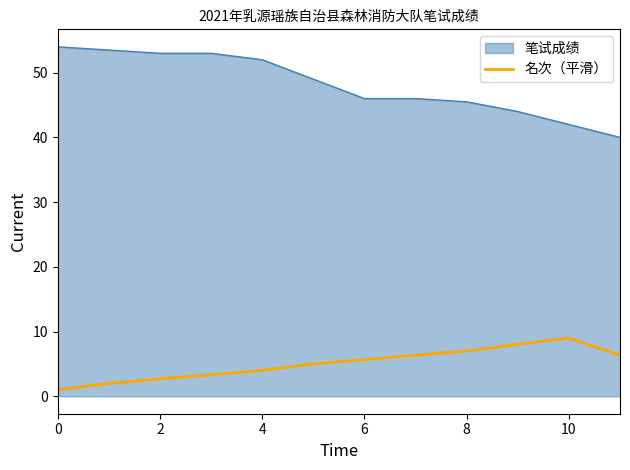

True or false: 名次（平滑） and 笔试成绩 cross at least once.

False